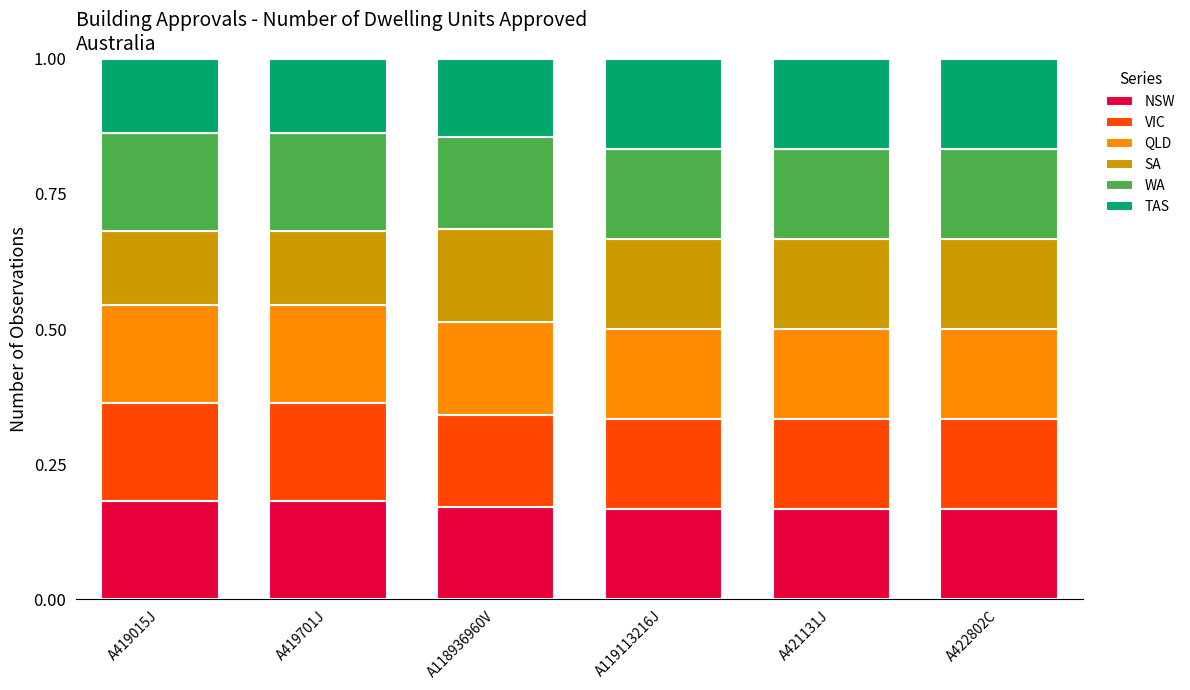

Count the NSW values in the range 0 to 1.

6